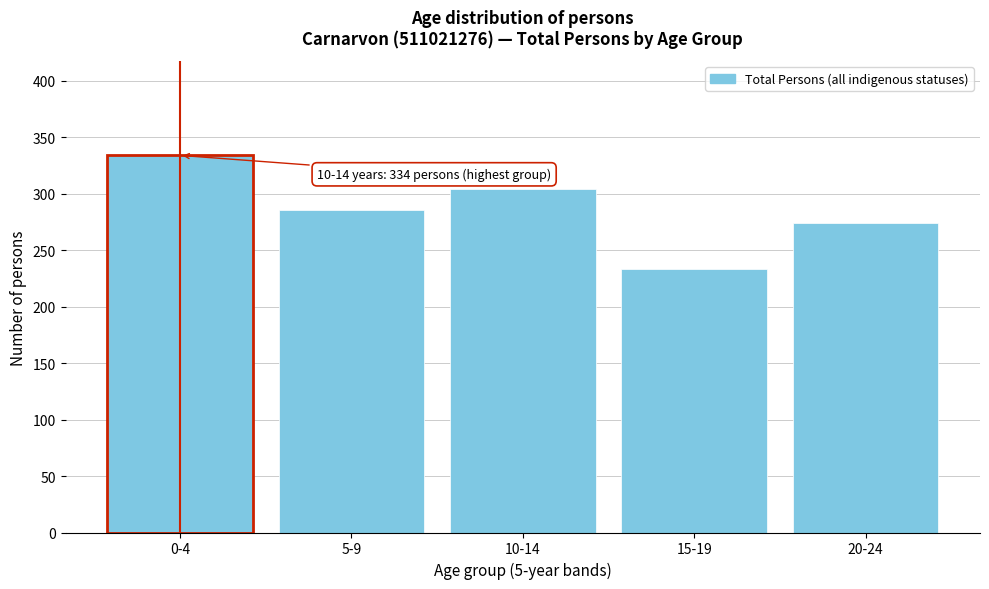

Reading left to right, extract all data points from this chart.

0-4=334	5-9=286	10-14=304	15-19=233	20-24=274